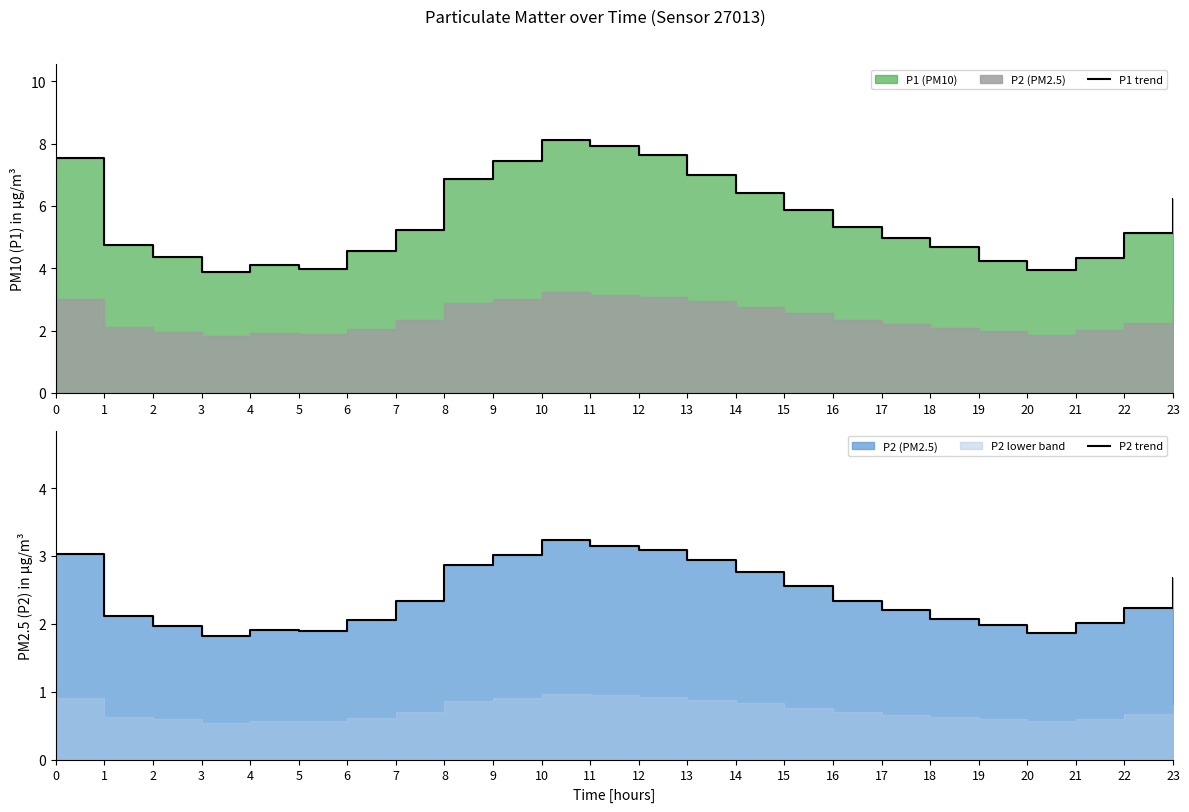

The P2 trend series shows 3.2 at 10. True or false?

True